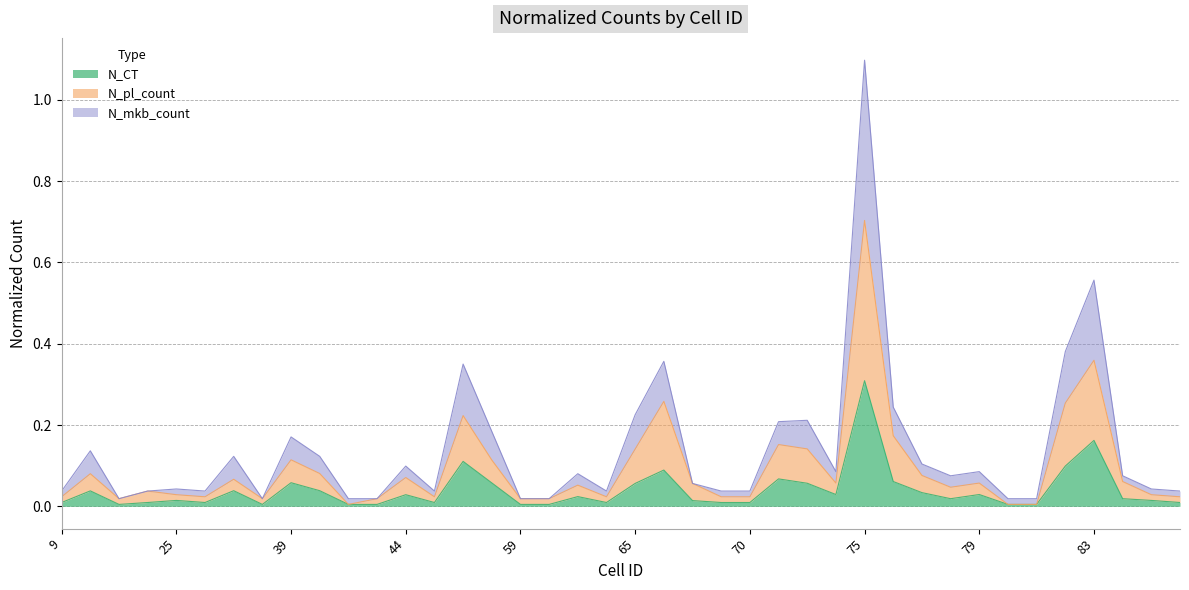

True or false: N_CT and N_pl_count intersect in this chart.

False